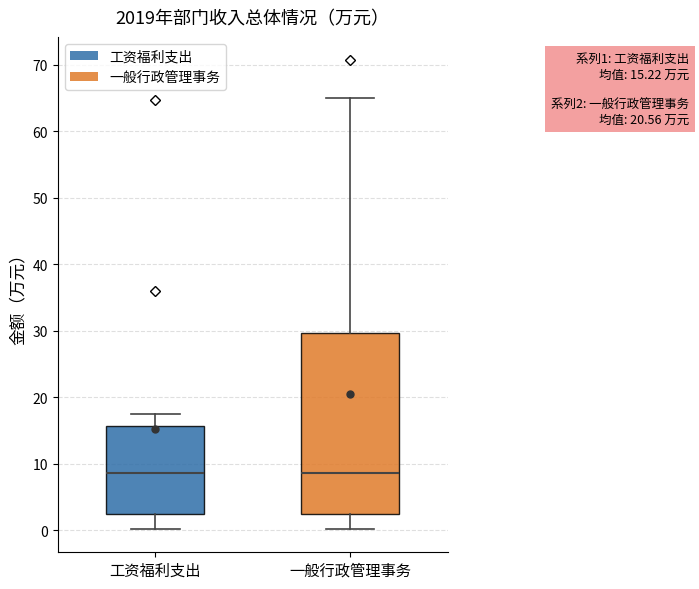

Which box is the tallest, from its lower edge to its upper edge?

一般行政管理事务